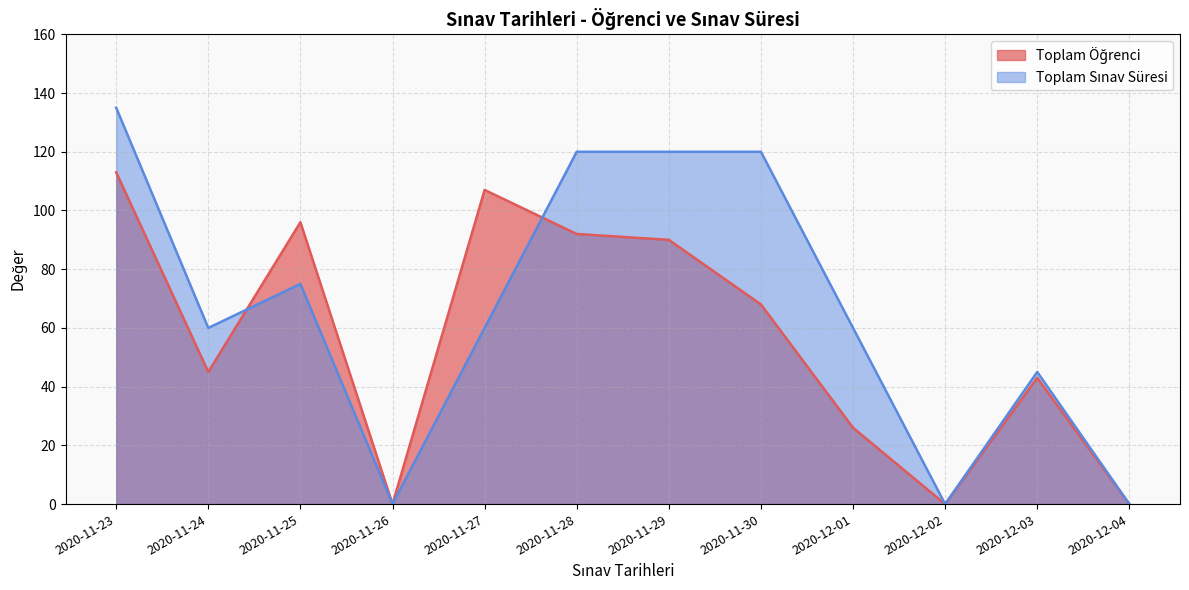

Reading right to left, list all the values displayed in this chart.

Toplam Öğrenci: 2020-12-04=0	2020-12-03=43	2020-12-02=0	2020-12-01=26	2020-11-30=68	2020-11-29=90	2020-11-28=92	2020-11-27=107	2020-11-26=0	2020-11-25=96	2020-11-24=45	2020-11-23=113
Toplam Sınav Süresi: 2020-12-04=0	2020-12-03=45	2020-12-02=0	2020-12-01=60	2020-11-30=120	2020-11-29=120	2020-11-28=120	2020-11-27=60	2020-11-26=0	2020-11-25=75	2020-11-24=60	2020-11-23=135